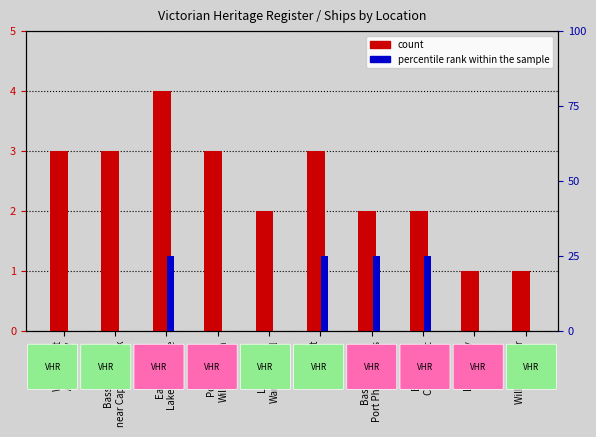

What is the total value across all series at East Coast
Corner Inlet?

27